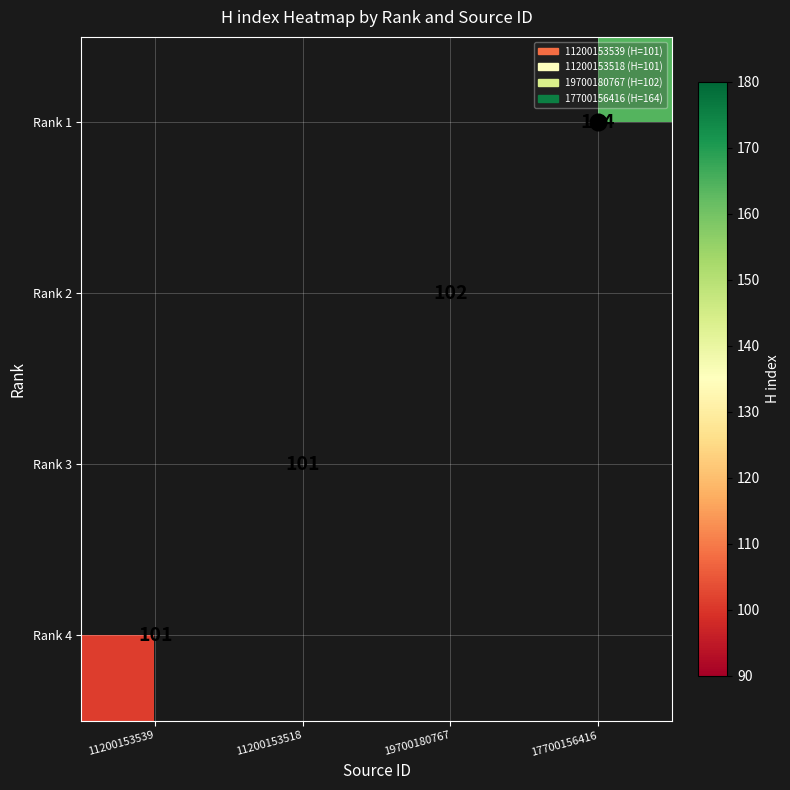

How many values in Rank 2 are above zero?

1